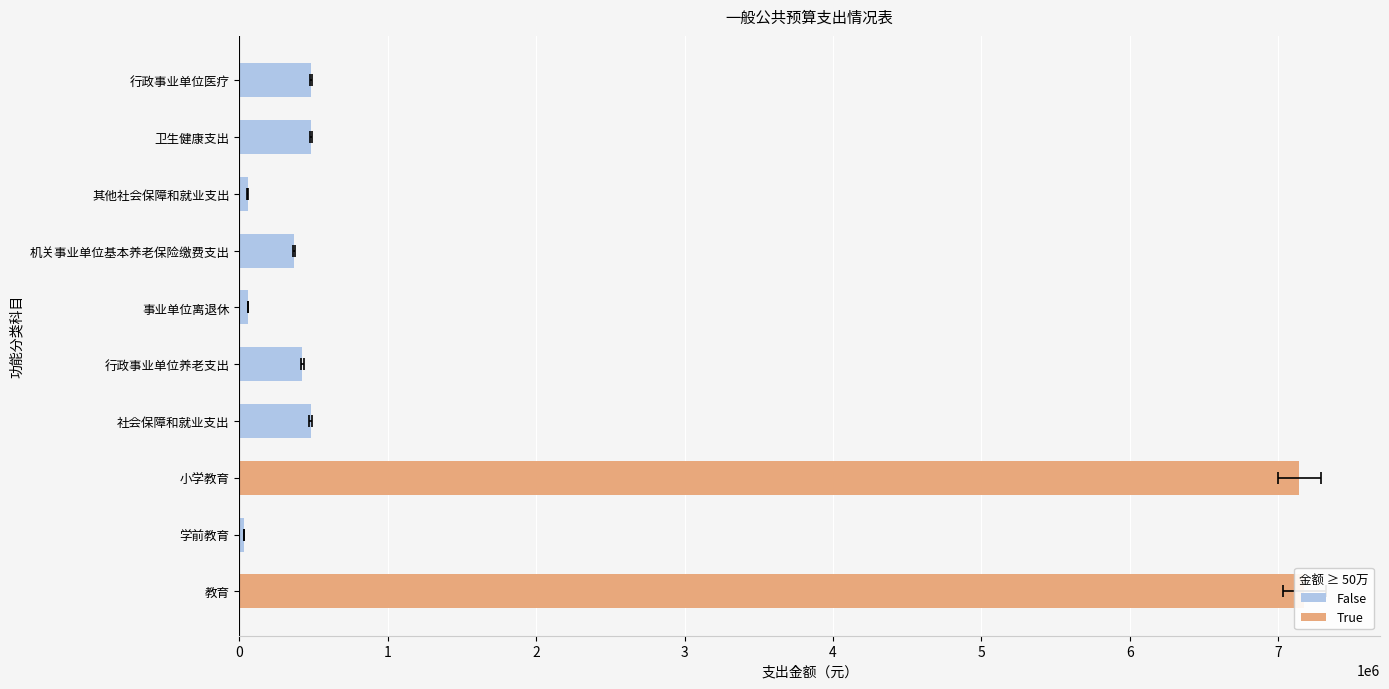

List the labels in order of value, largest first.

0, 2, 8, 9, 3, 4, 6, 5, 7, 1